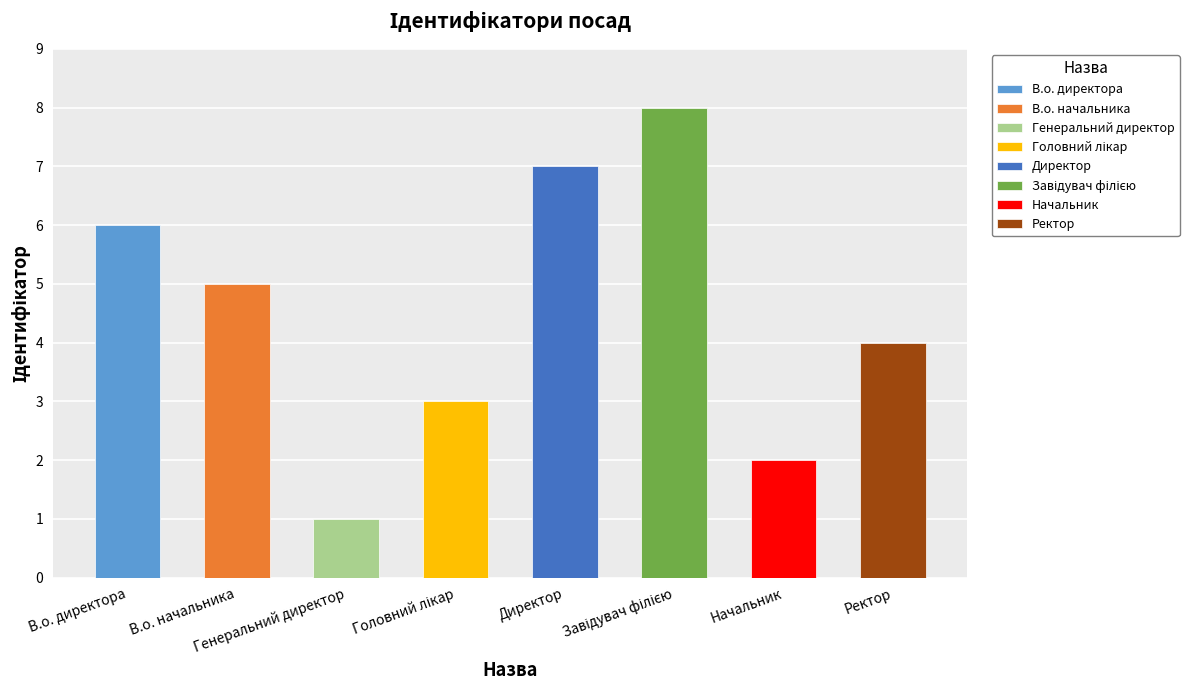

At which label does the data first exceed 5?

В.о. директора